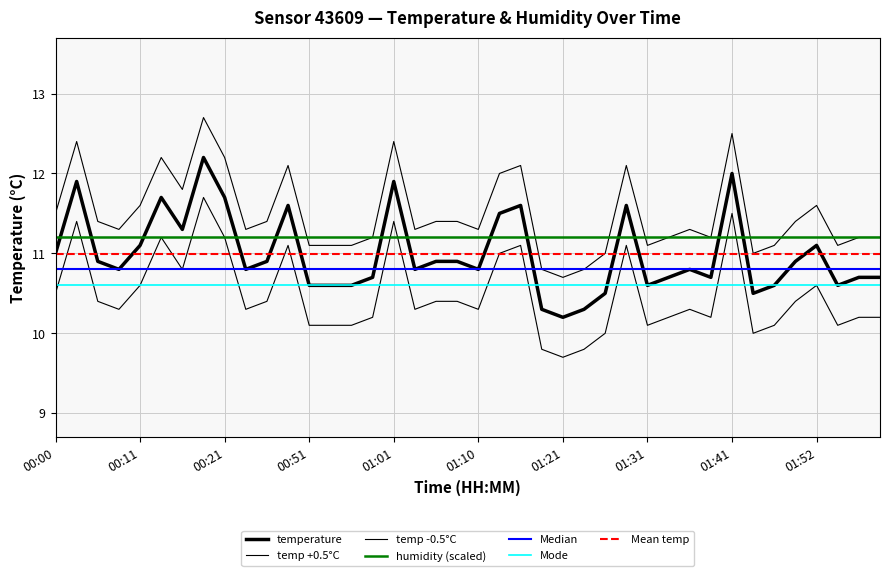

At which category does the data reach its first local valley?

00:09